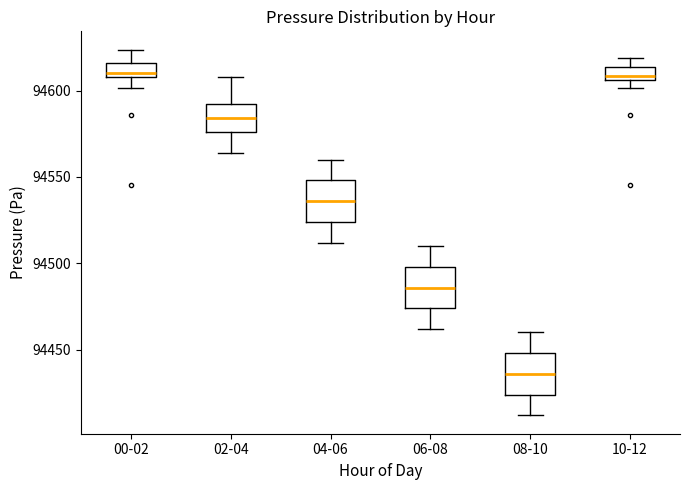

Where is the lower edge of the box for 06-08 on the y-axis? The values are not printed on the chart, so give them approximately, as read against the axis.

94475